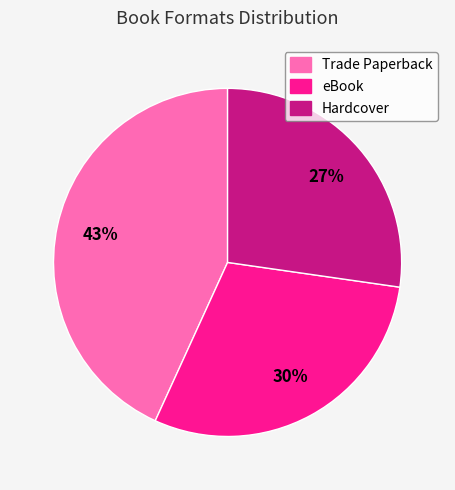

Which slice is the smallest?

Hardcover